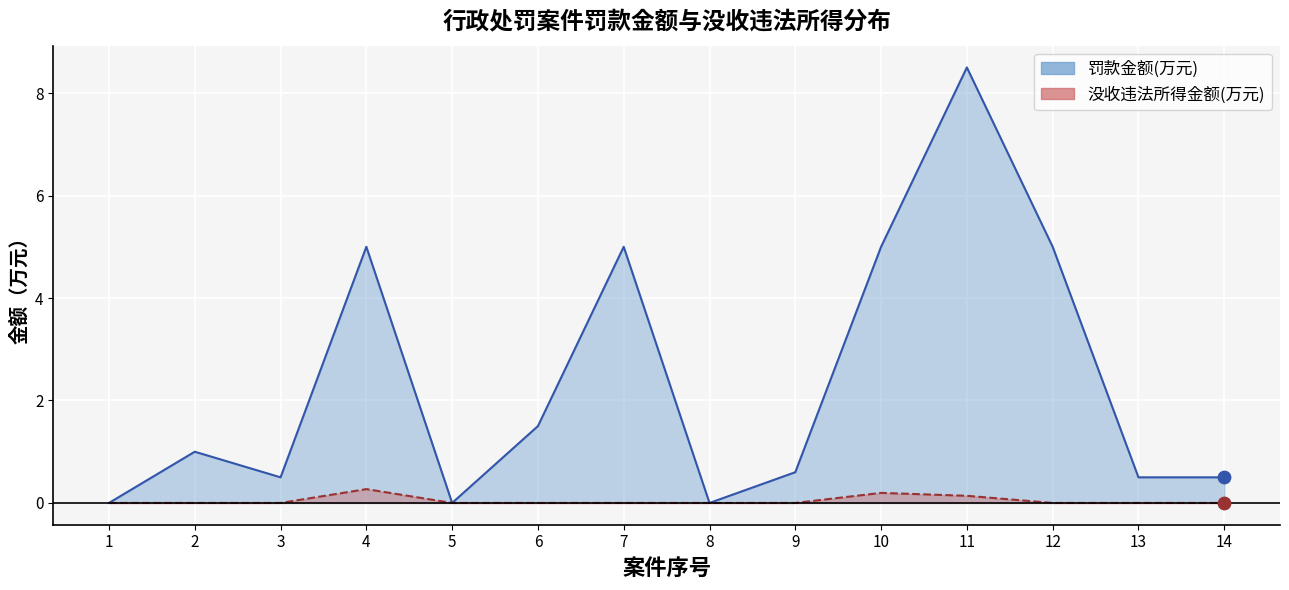

What are all the series names shown in the legend?

罚款金额(万元), 没收违法所得金额(万元)